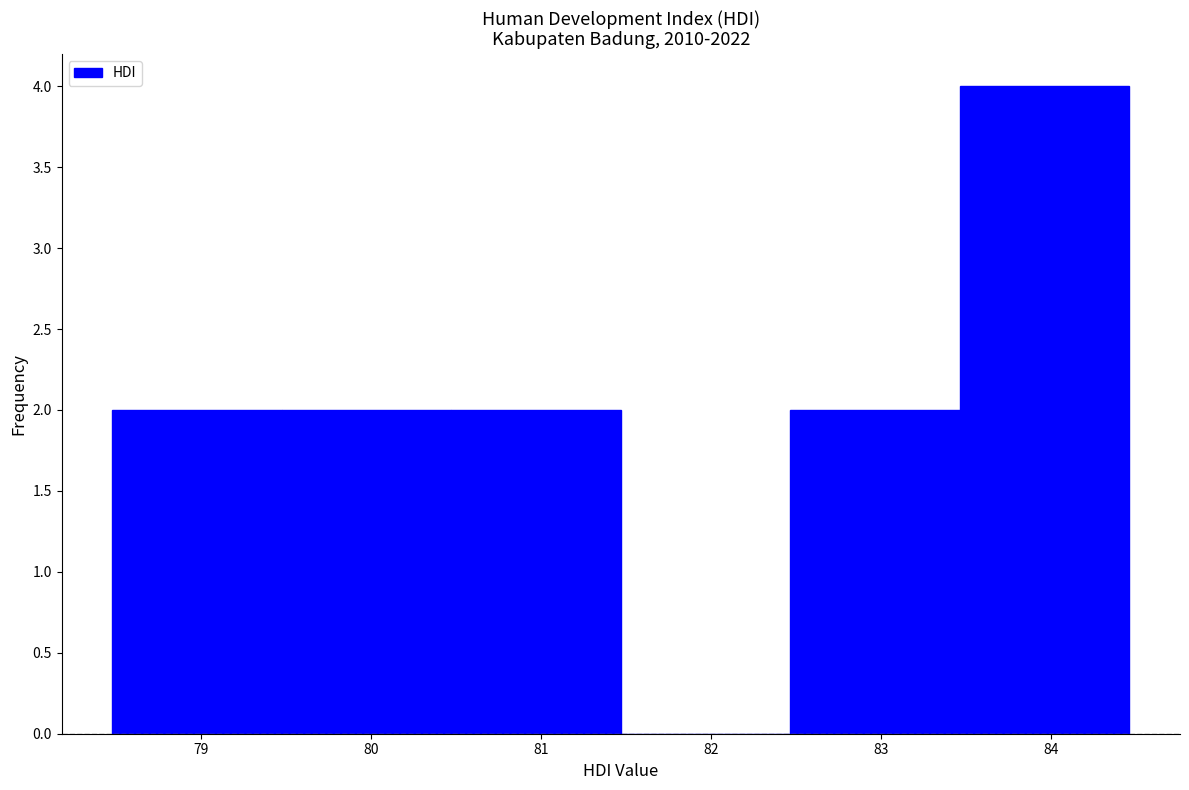

Reading left to right, transcribe this chart: for each bar, give the range it covers on the x-axis and its height. Neither the bar edges nor the heights are printed on the chart, so give them approximately, as read against the axes.

78.5 to 79.5: 2
79.5 to 80.5: 2
80.5 to 81.5: 2
81.5 to 82.5: 0
82.5 to 83.5: 2
83.5 to 84.5: 4